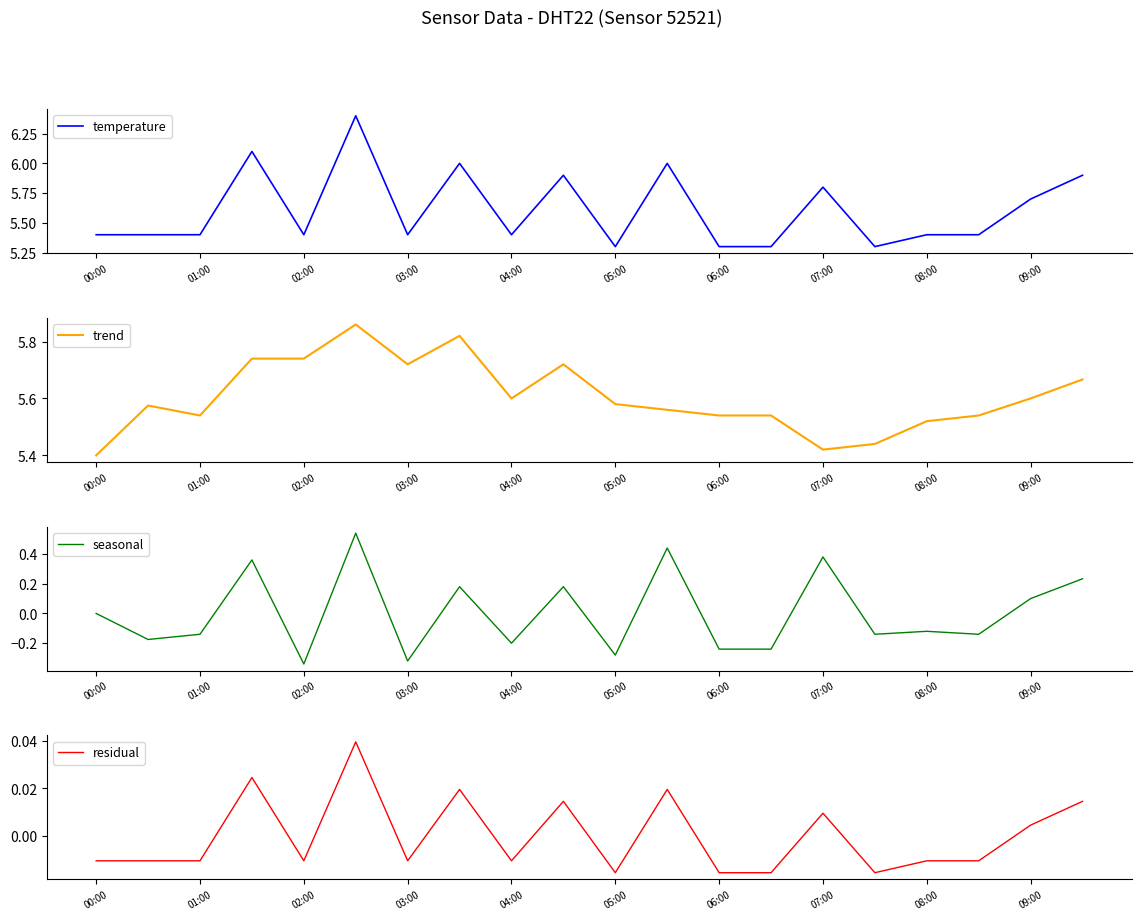

How many values in residual are below zero?

12